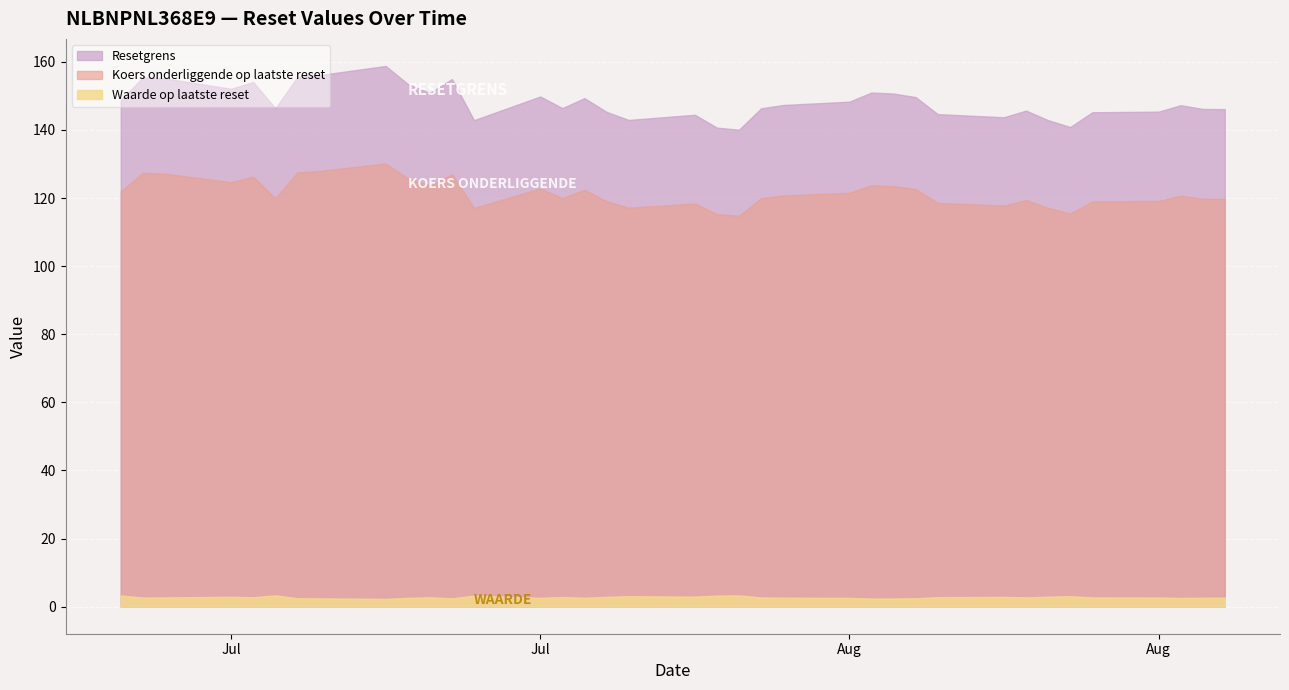

What are all the series names shown in the legend?

Resetgrens, Koers onderliggende op laatste reset, Waarde op laatste reset